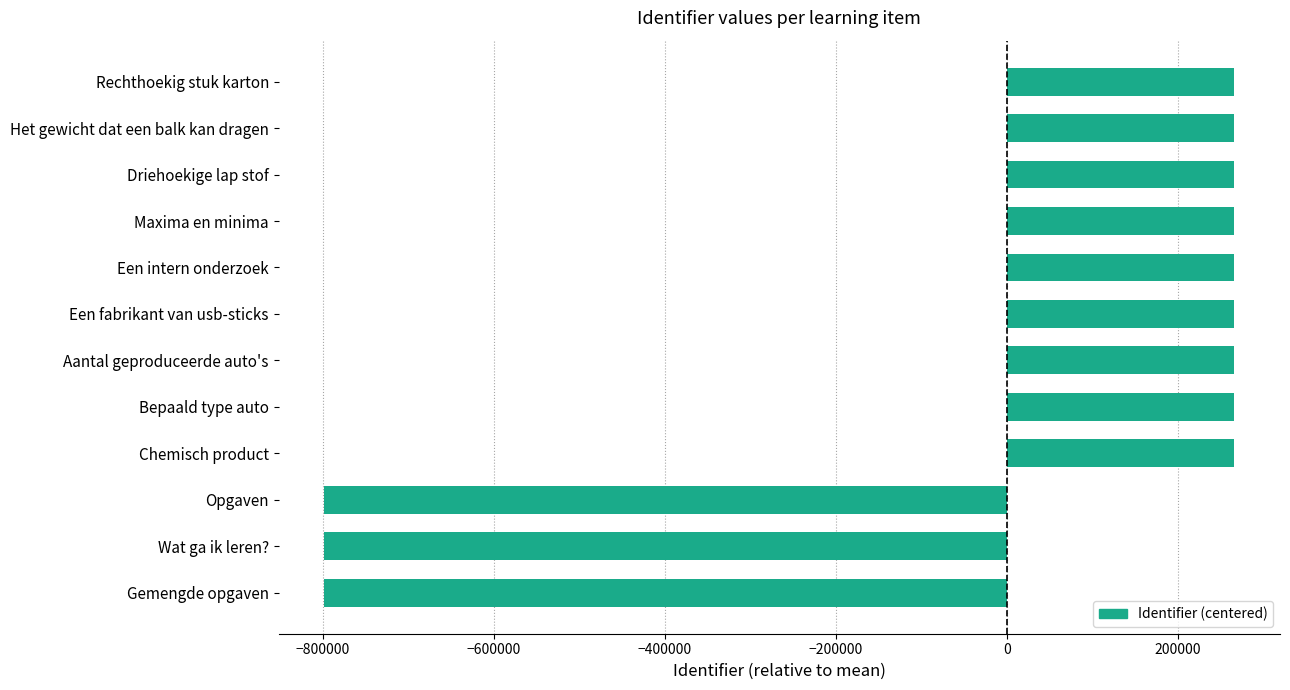

What is the sum of the values at Een intern onderzoek and Opgaven?

-532254.5